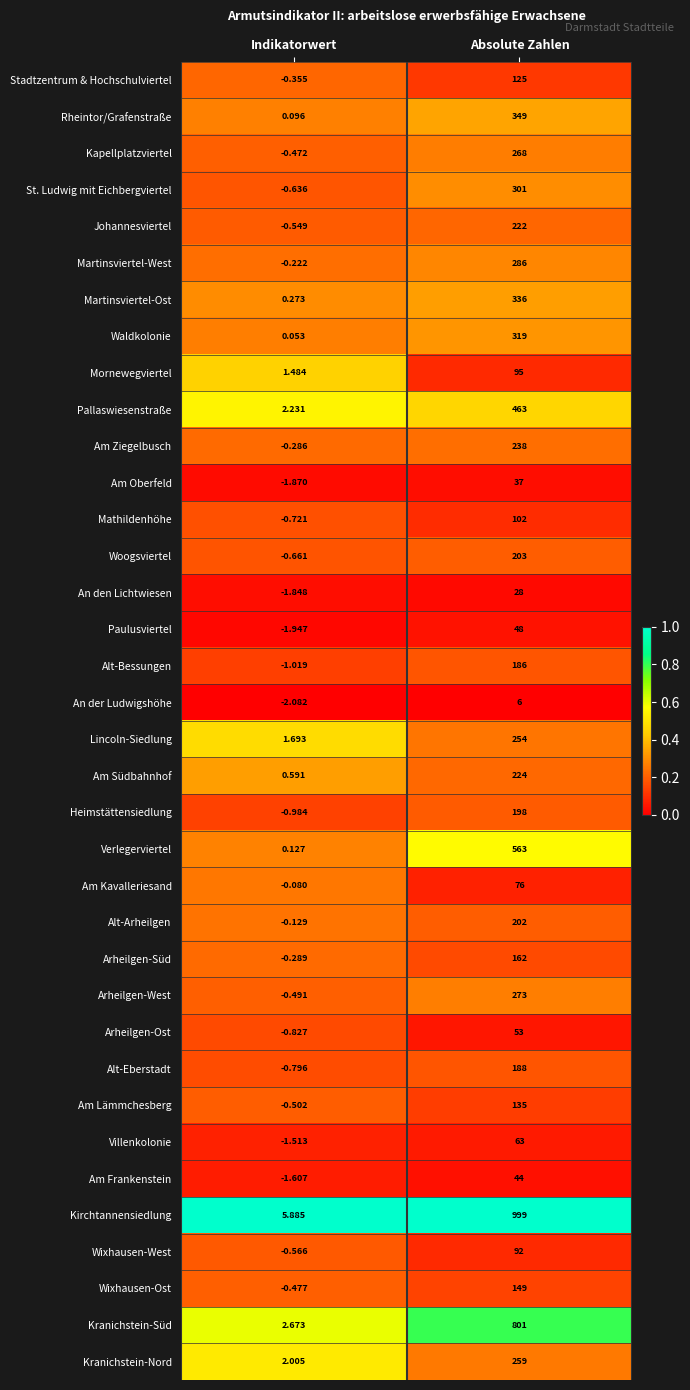

At which label does Mornewegviertel reach its minimum?

Indikatorwert